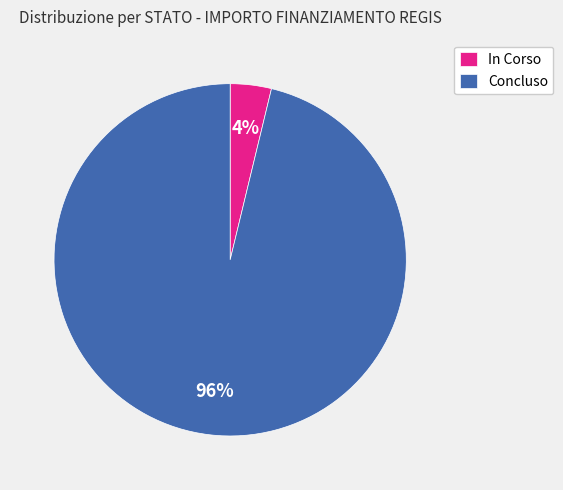

Combined, do Concluso and In Corso account for over 50%?

Yes